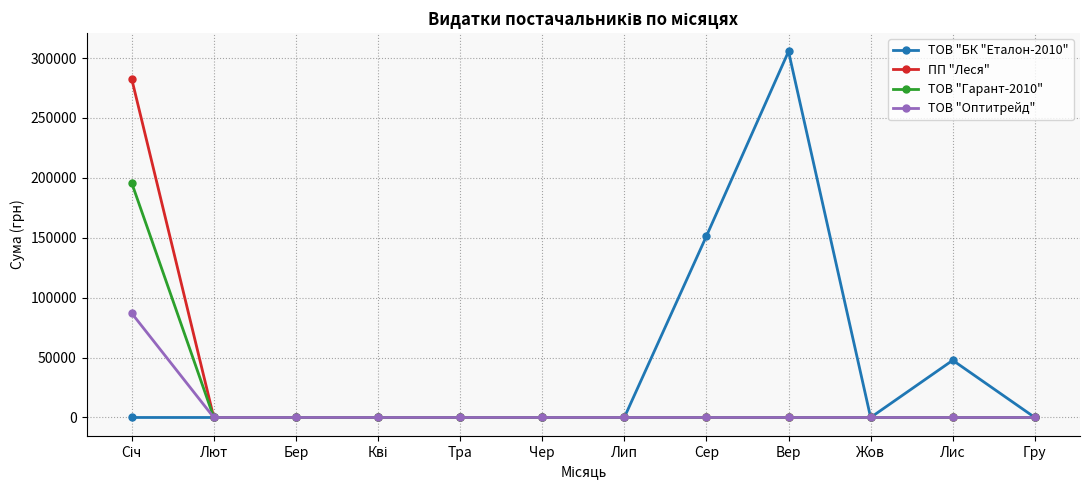

What is the maximum value shown in the chart?

305523.0